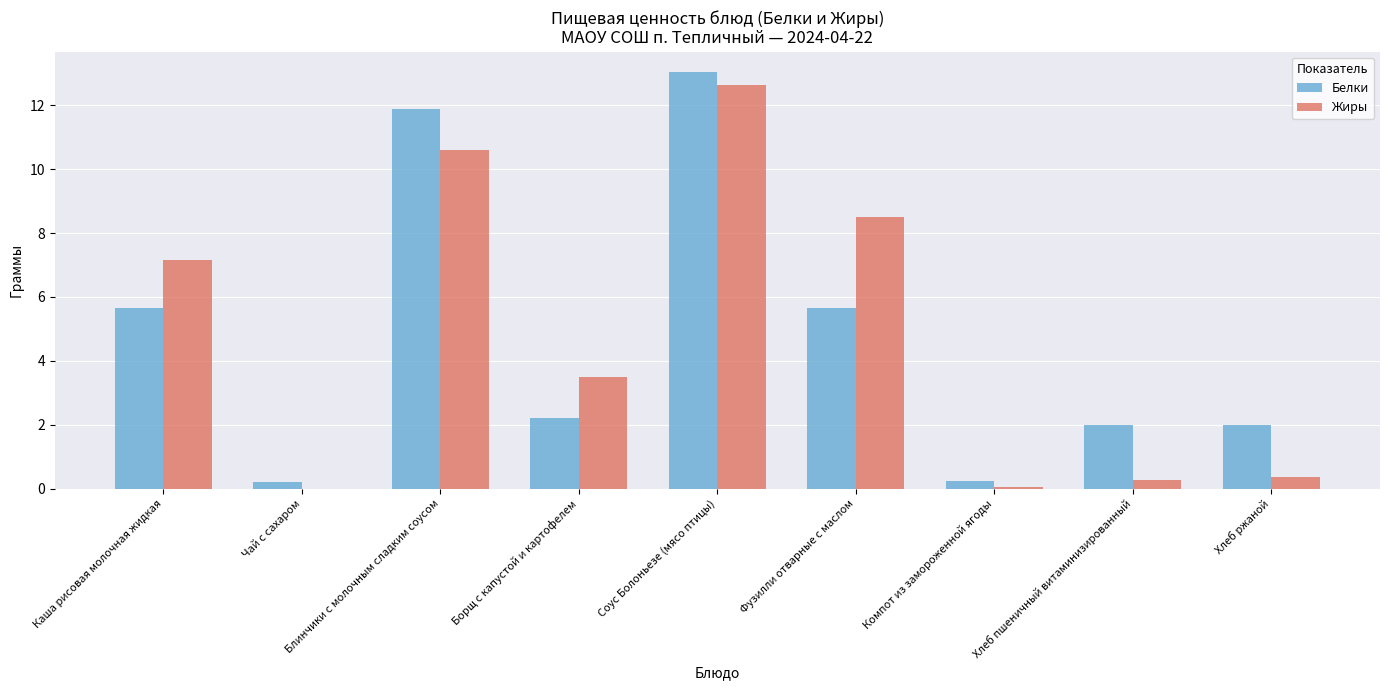

Between Блинчики с молочным сладким соусом and Хлеб ржаной, which series saw the biggest shift?

Жиры